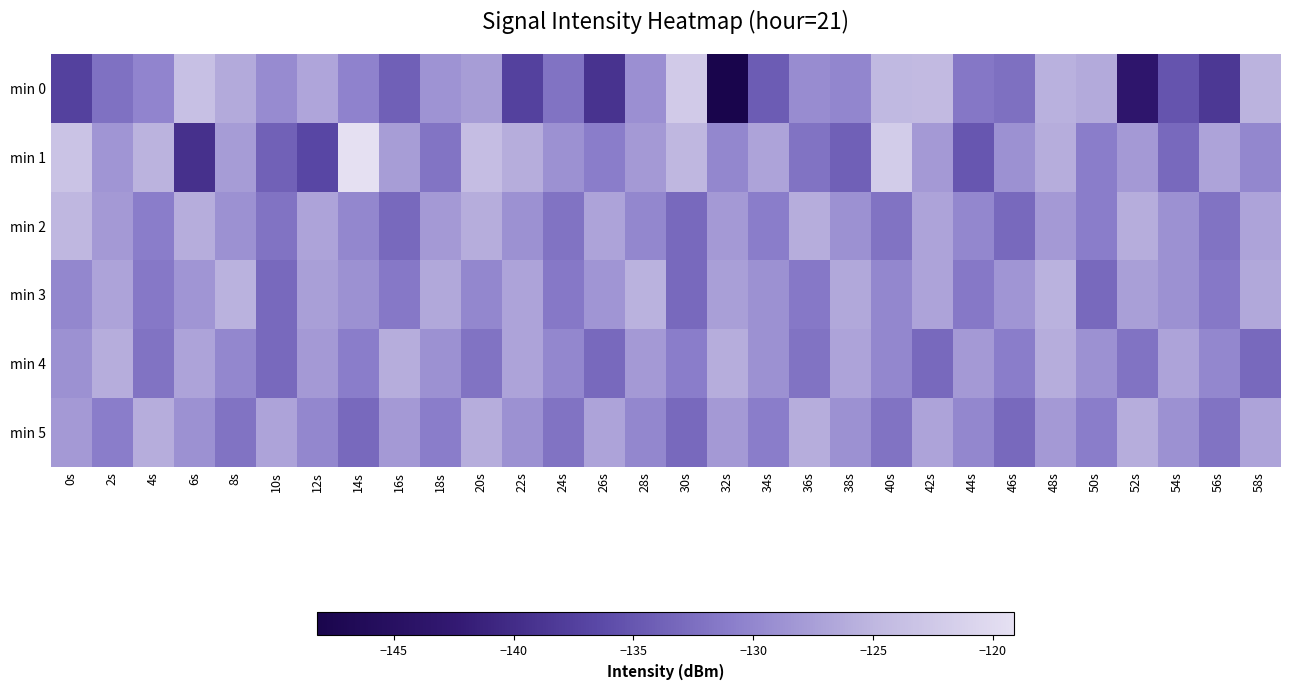

Which has a higher value, 34s or 32s?

34s